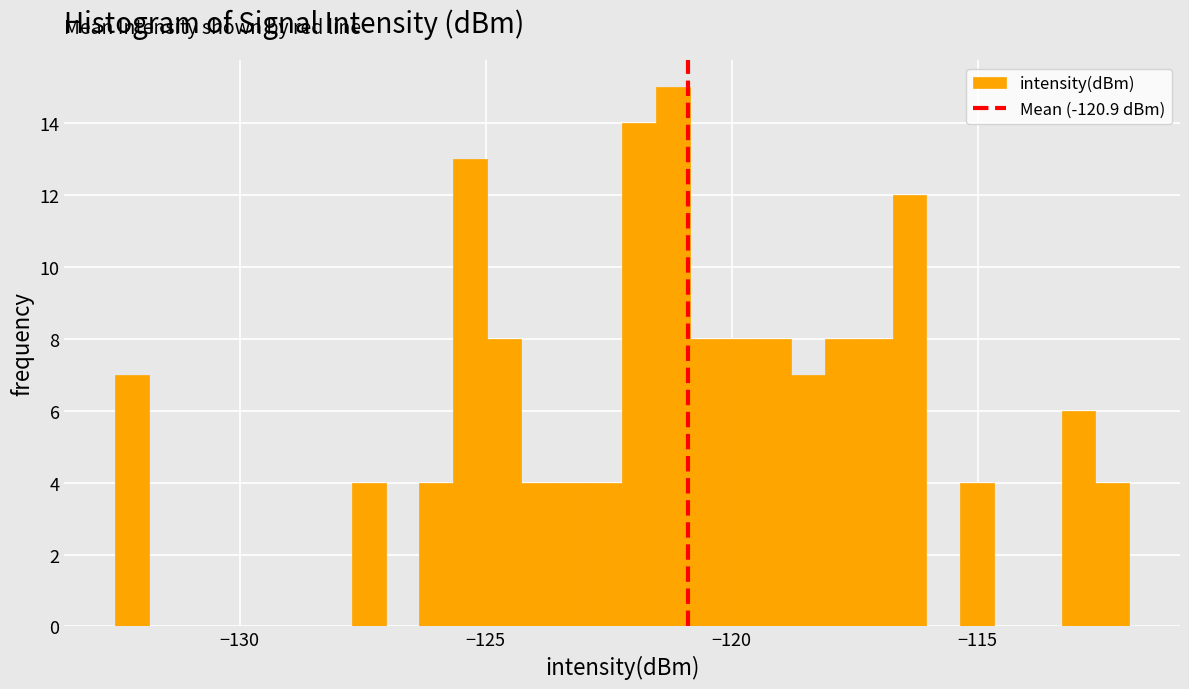

Read against the x-axis, roughly where is the centre of the tallest bar?

-121.0